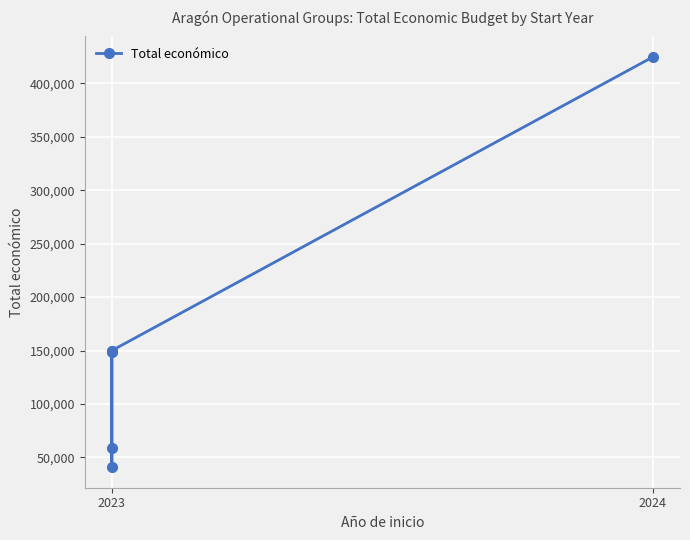

What is the value of the 2nd point from the left?

40876